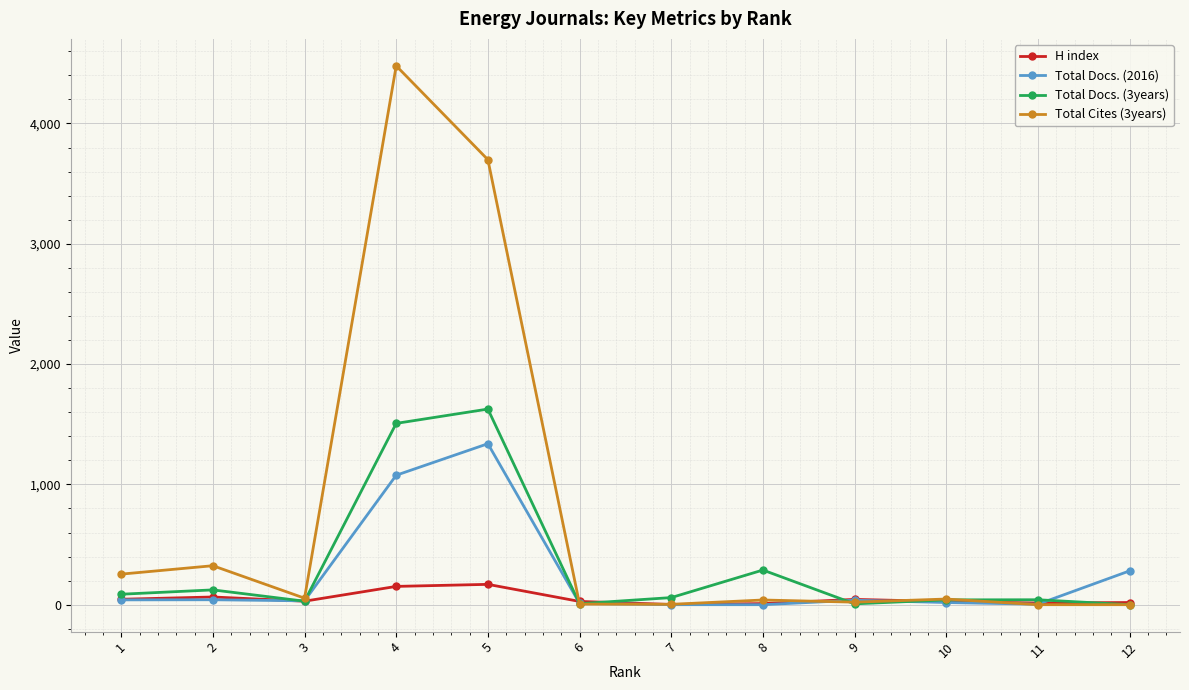

How many categories are shown in the chart?

12